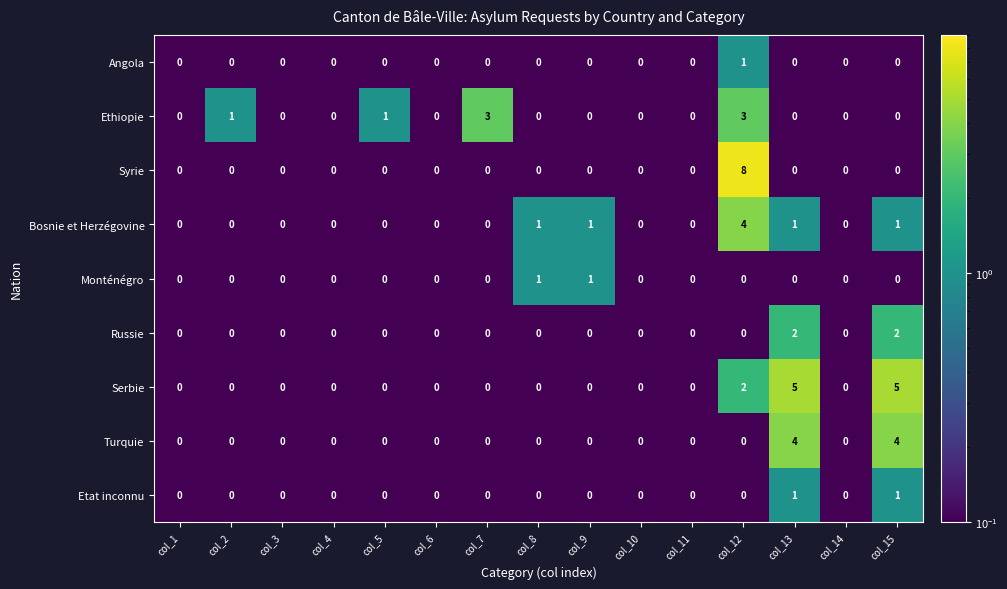

What is the greatest value displayed?

8